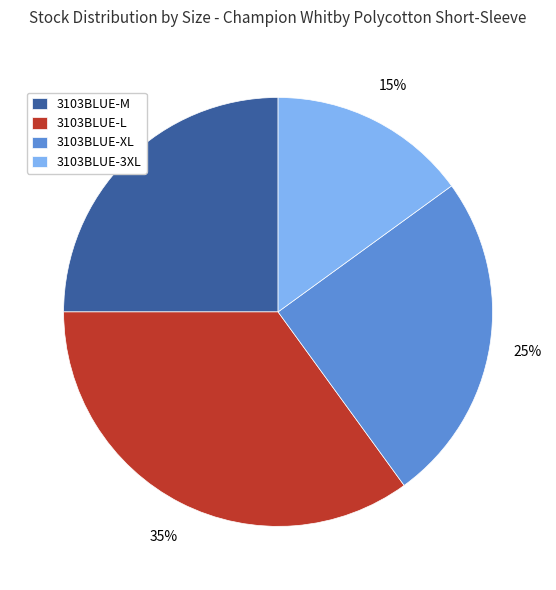

True or false: 3103BLUE-M accounts for 25% of the total.

True